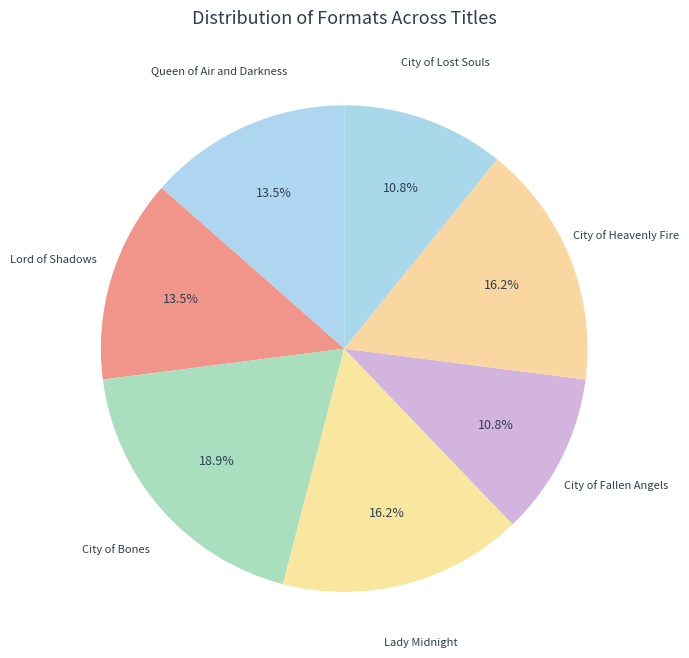

To the nearest percent, what percentage of the pie is Lady Midnight?

16%